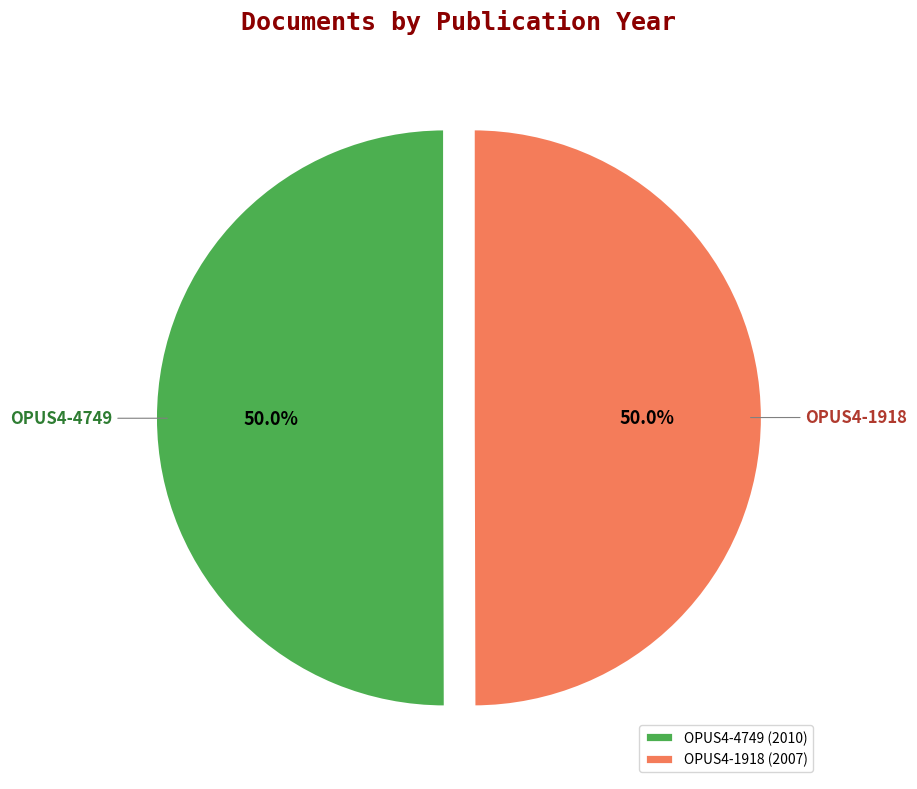

How many slices are in this pie chart?

2